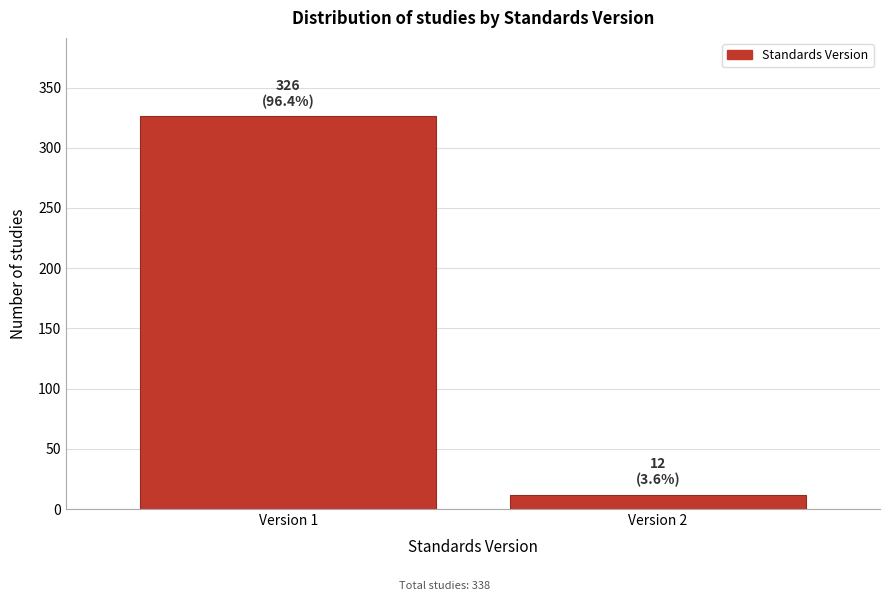

Reading left to right, transcribe all the data shown in this chart.

Version 1=326	Version 2=12